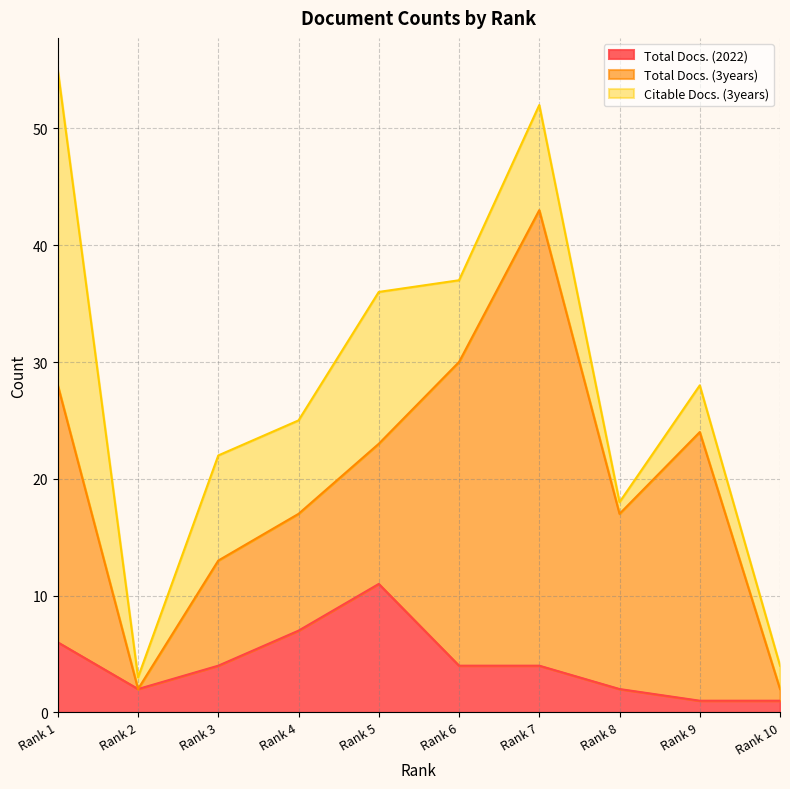

Which has a higher value, Rank 4 or Rank 8?

Rank 4